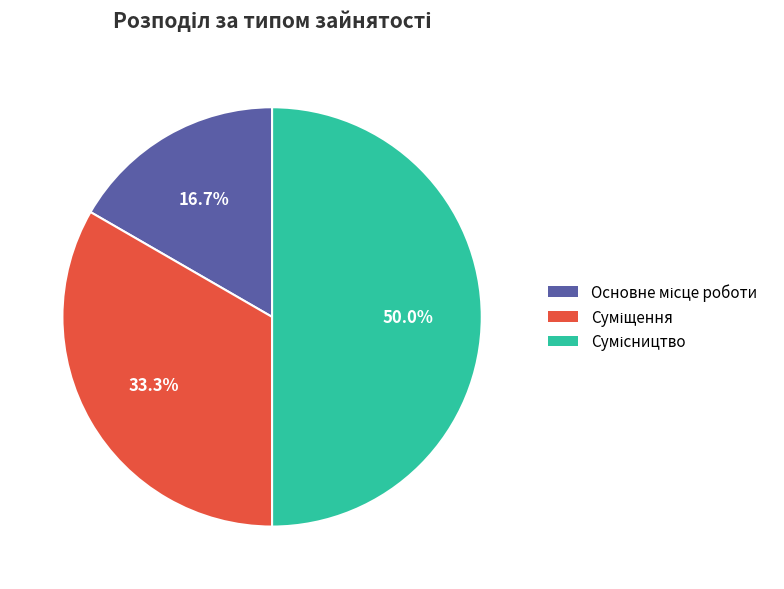

How many segments does this pie chart have?

3